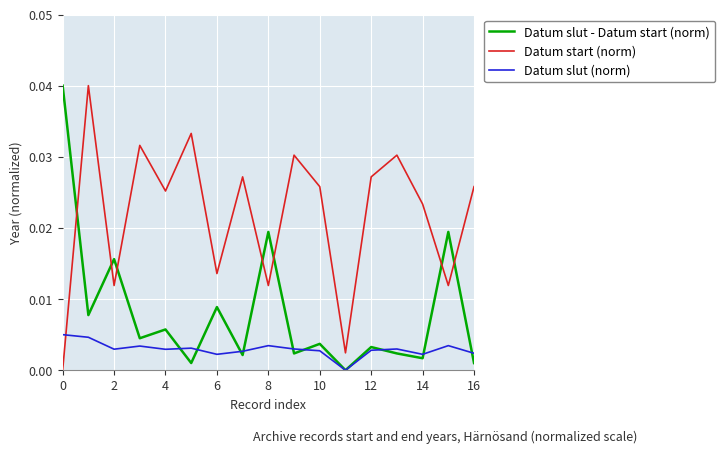

List the series in order of their overall mean, lowest first.

Datum slut (norm), Datum slut - Datum start (norm), Datum start (norm)